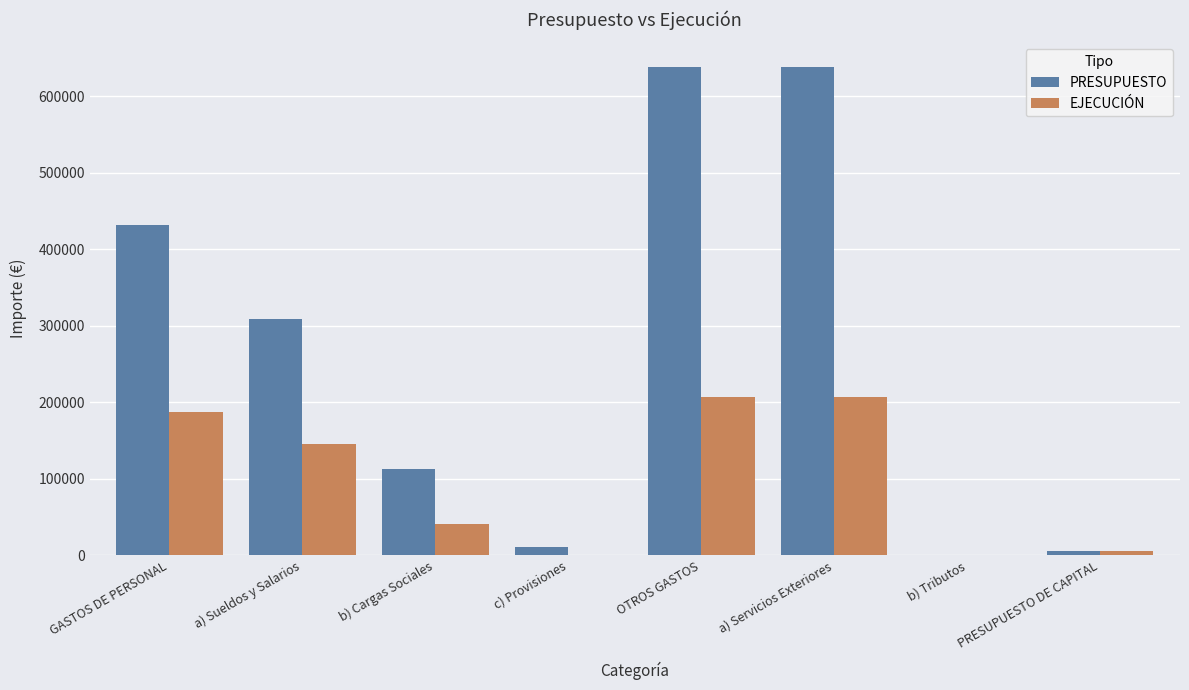

At which label is PRESUPUESTO closest to 319630?

a) Sueldos y Salarios